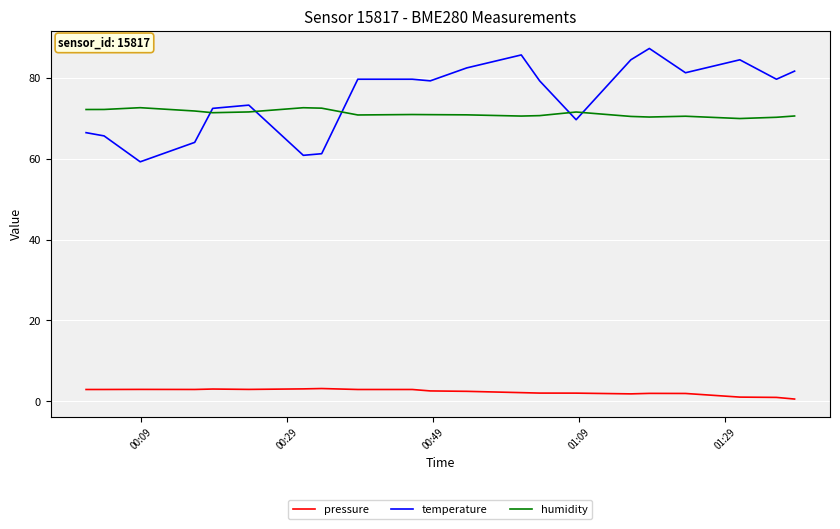

What is the sum of all pressure values?

50.0